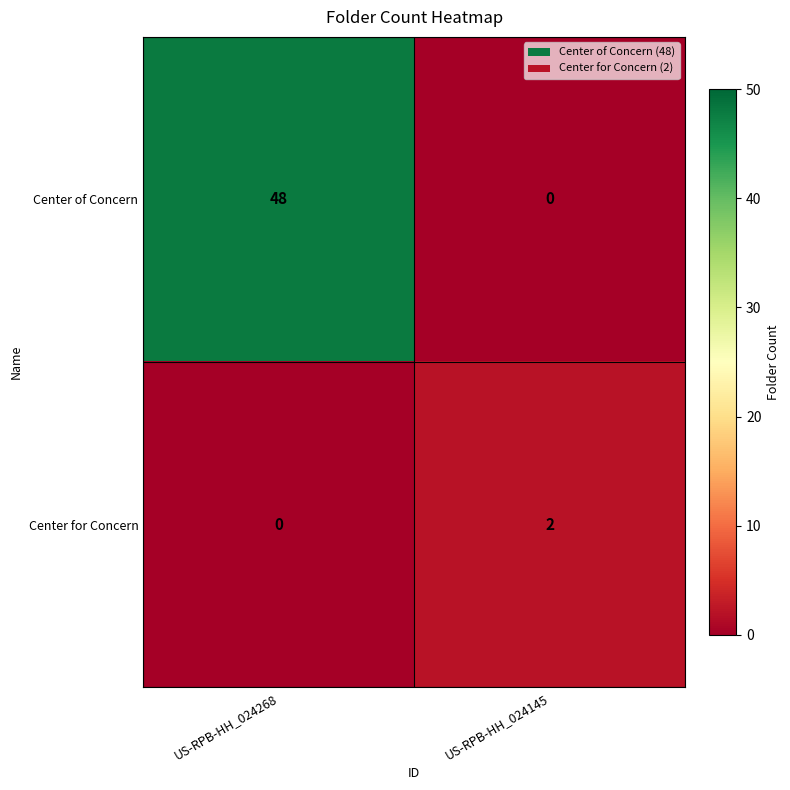

Which series changed the most between US-RPB-HH_024268 and US-RPB-HH_024145?

Center of Concern